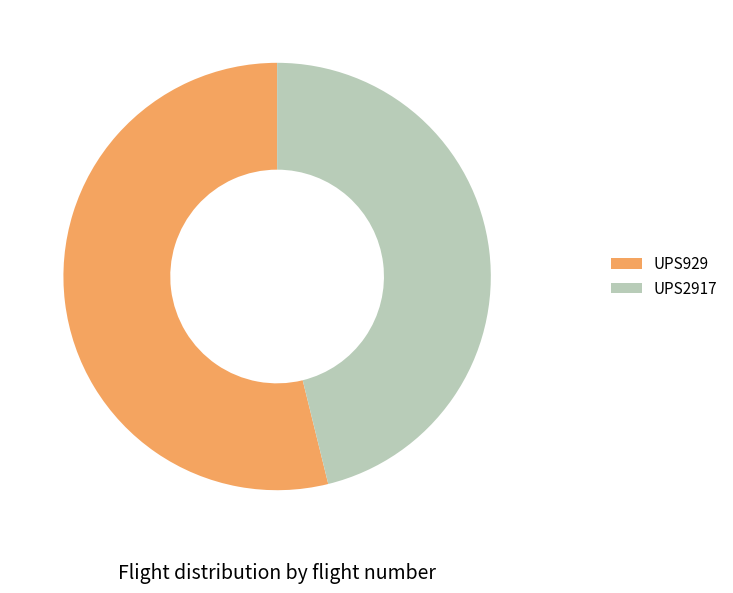

What is the ratio of the value at UPS929 to the value at UPS2917?

1.2